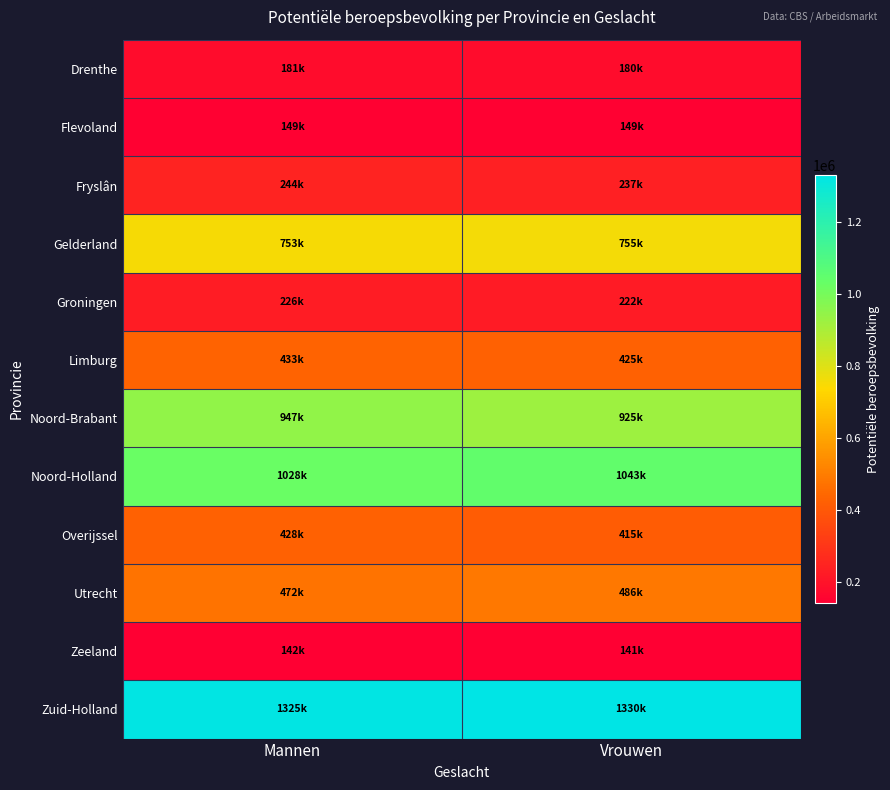

Which series has the largest total across all categories?

Zuid-Holland